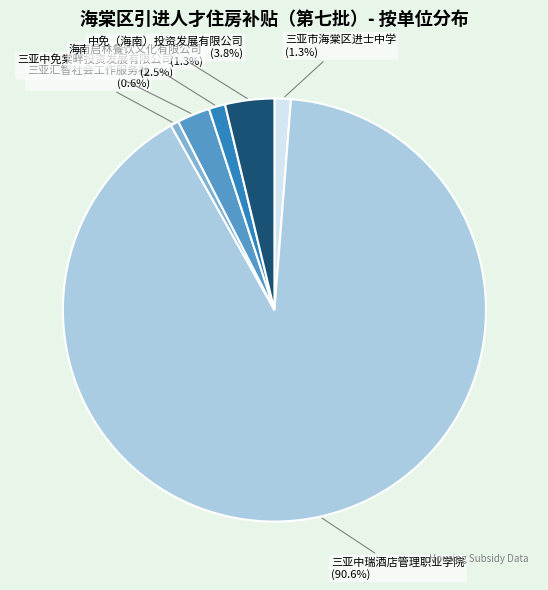

Does any single category account for the majority?

Yes